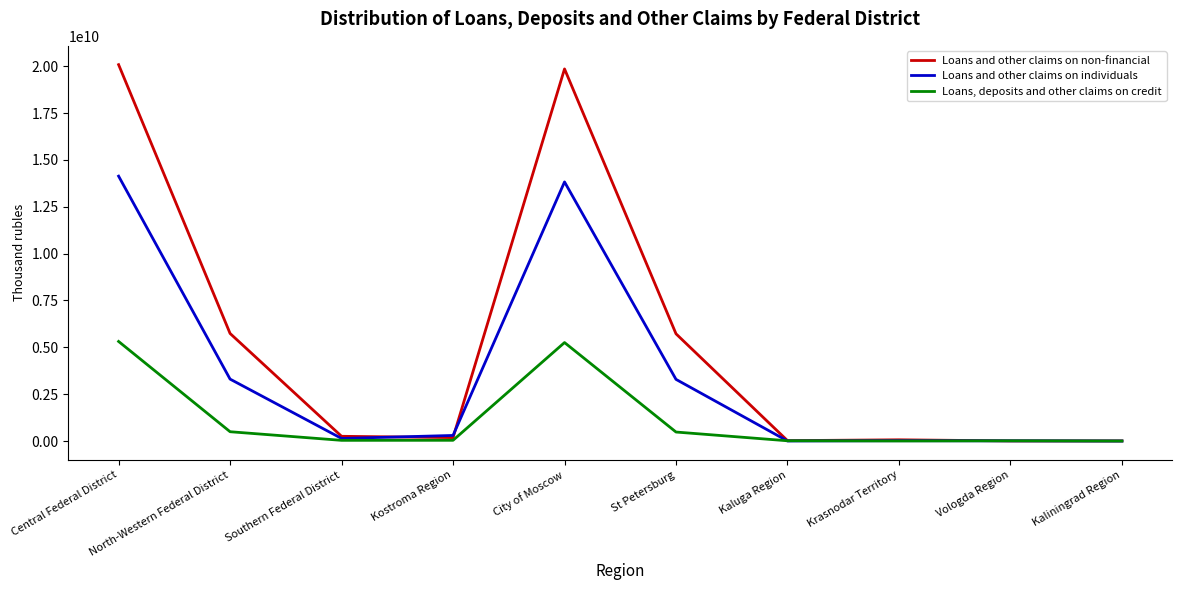

Where is the first local maximum for Loans, deposits and other claims on credit?

City of Moscow